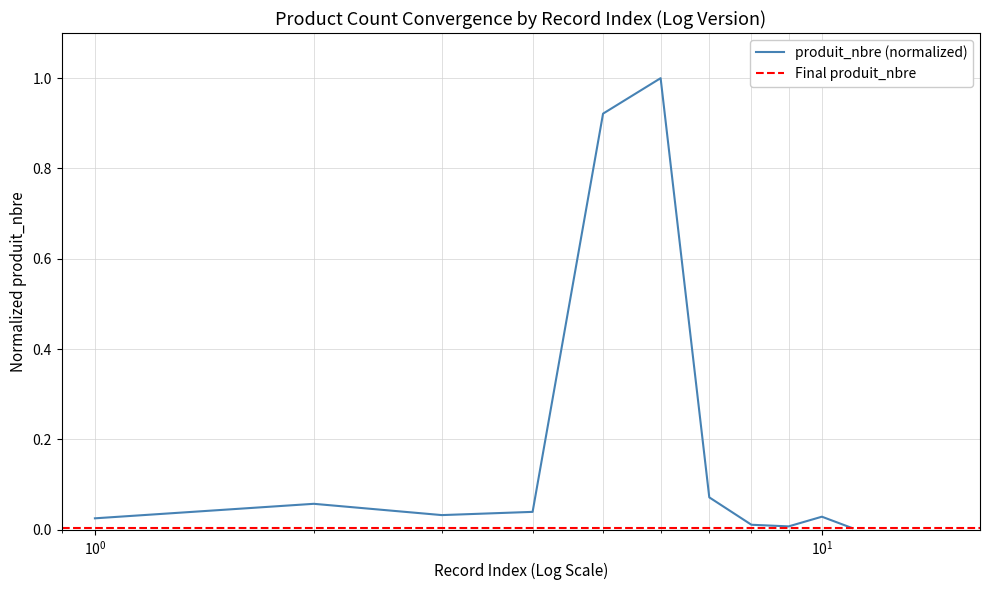

Is it true that the value at 2 is 0.1?

True